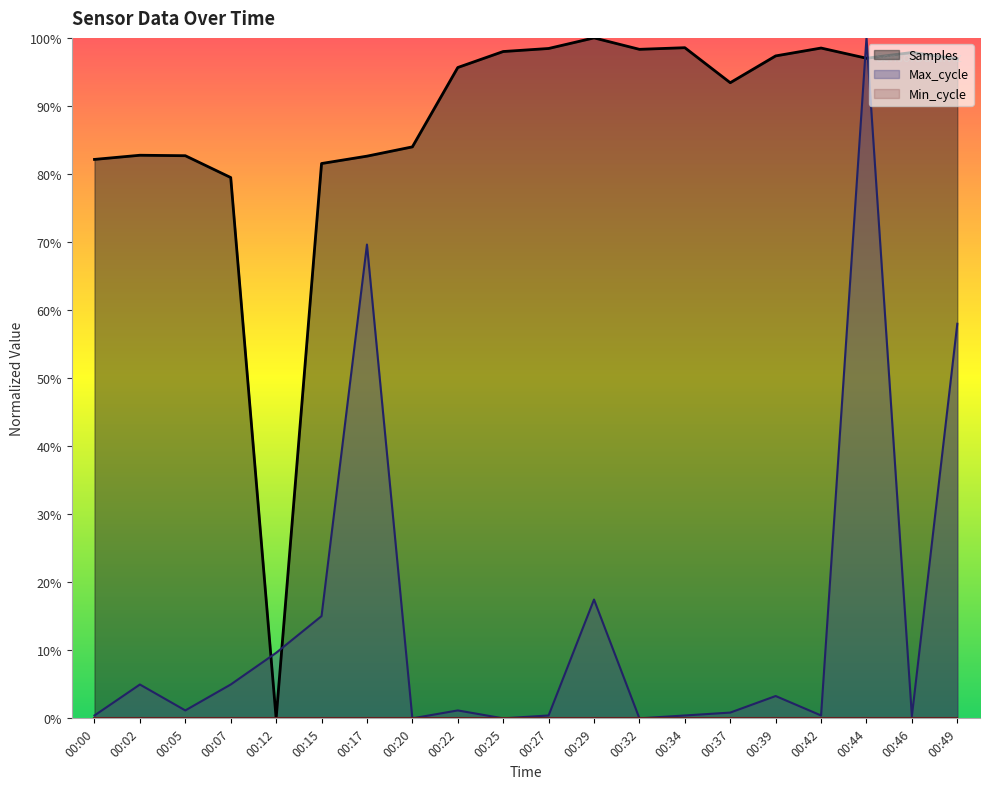

What is the sum of all Max_cycle values?

288.1